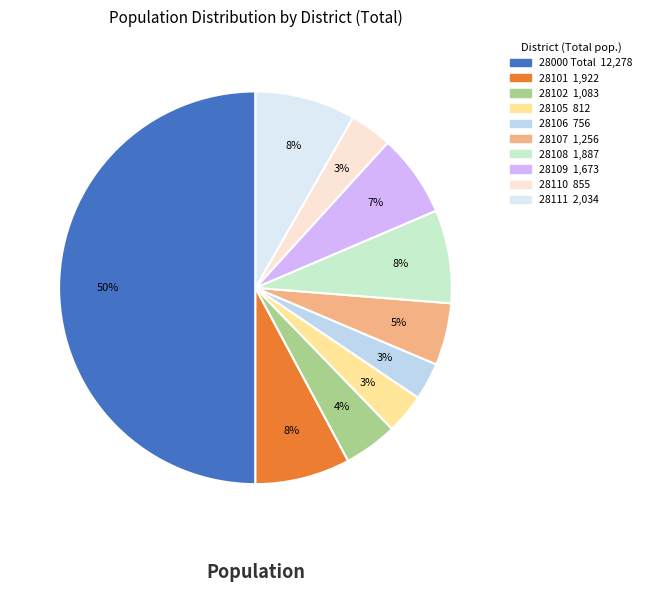

Is it true that 28109 is 1% of the pie?

False